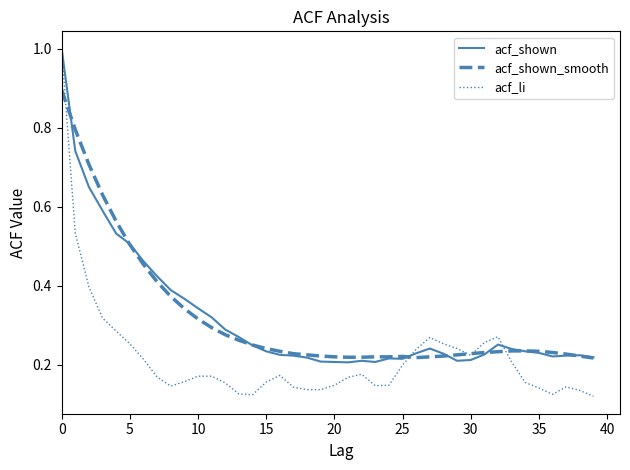

What is the maximum value for acf_li?

1.0